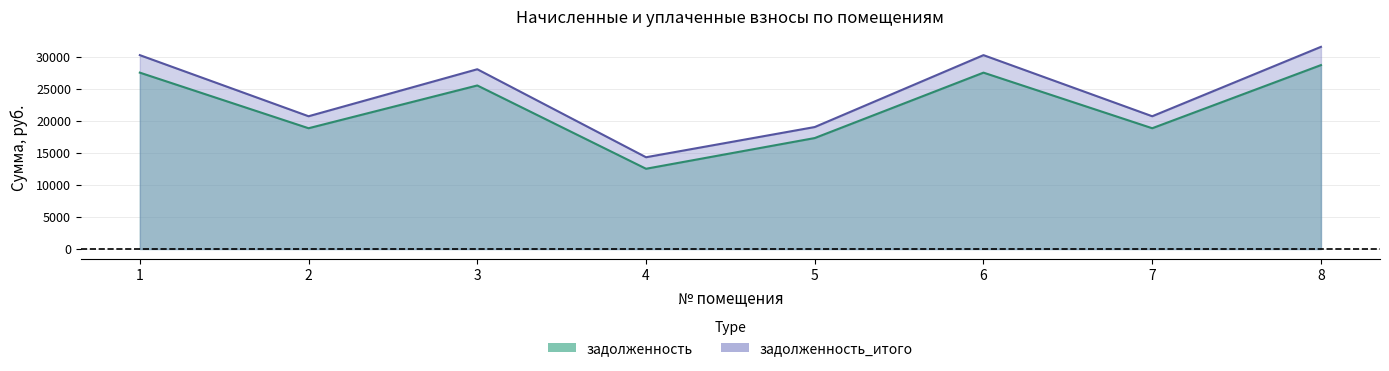

What is the difference between the задолженность values at 6 and 8?

1178.6